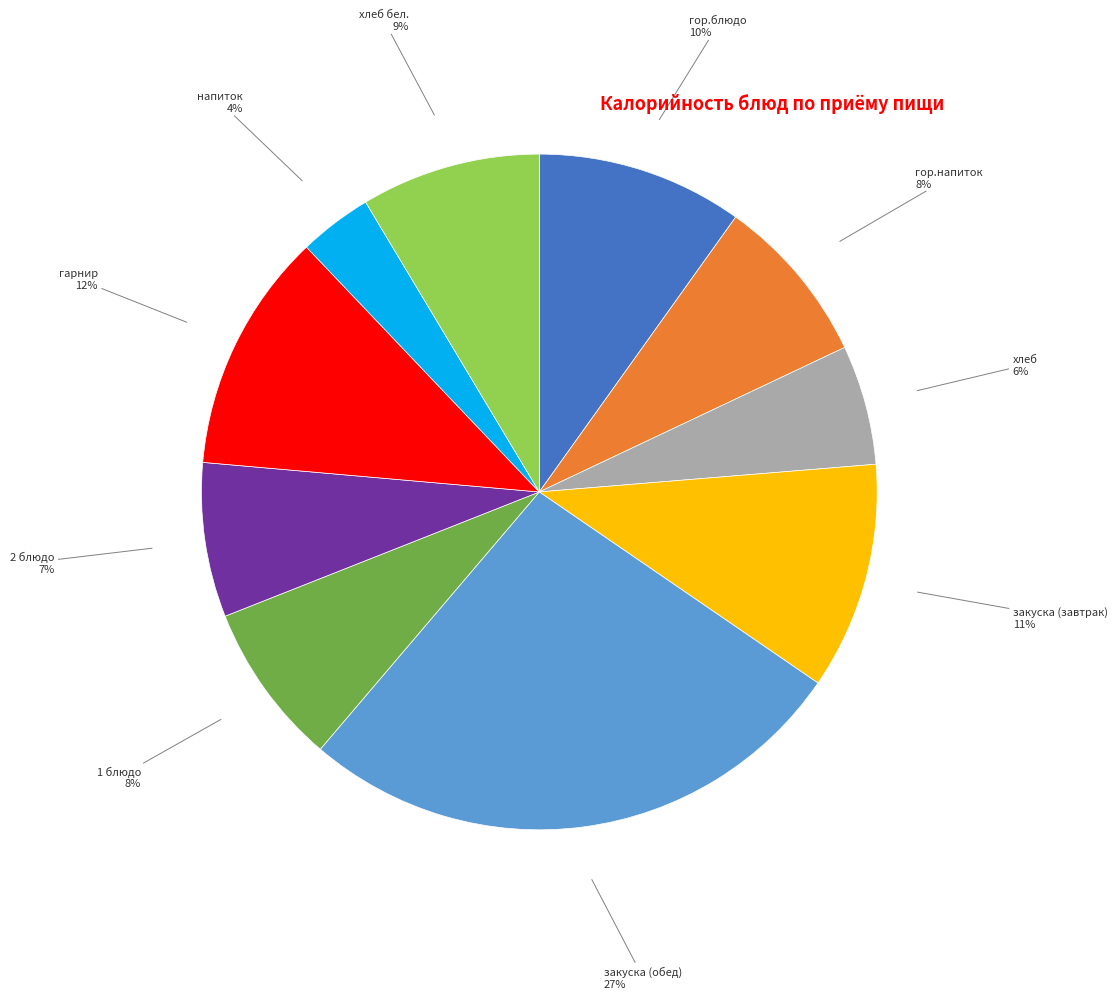

To the nearest percent, what percentage of the pie is хлеб бел.?

9%